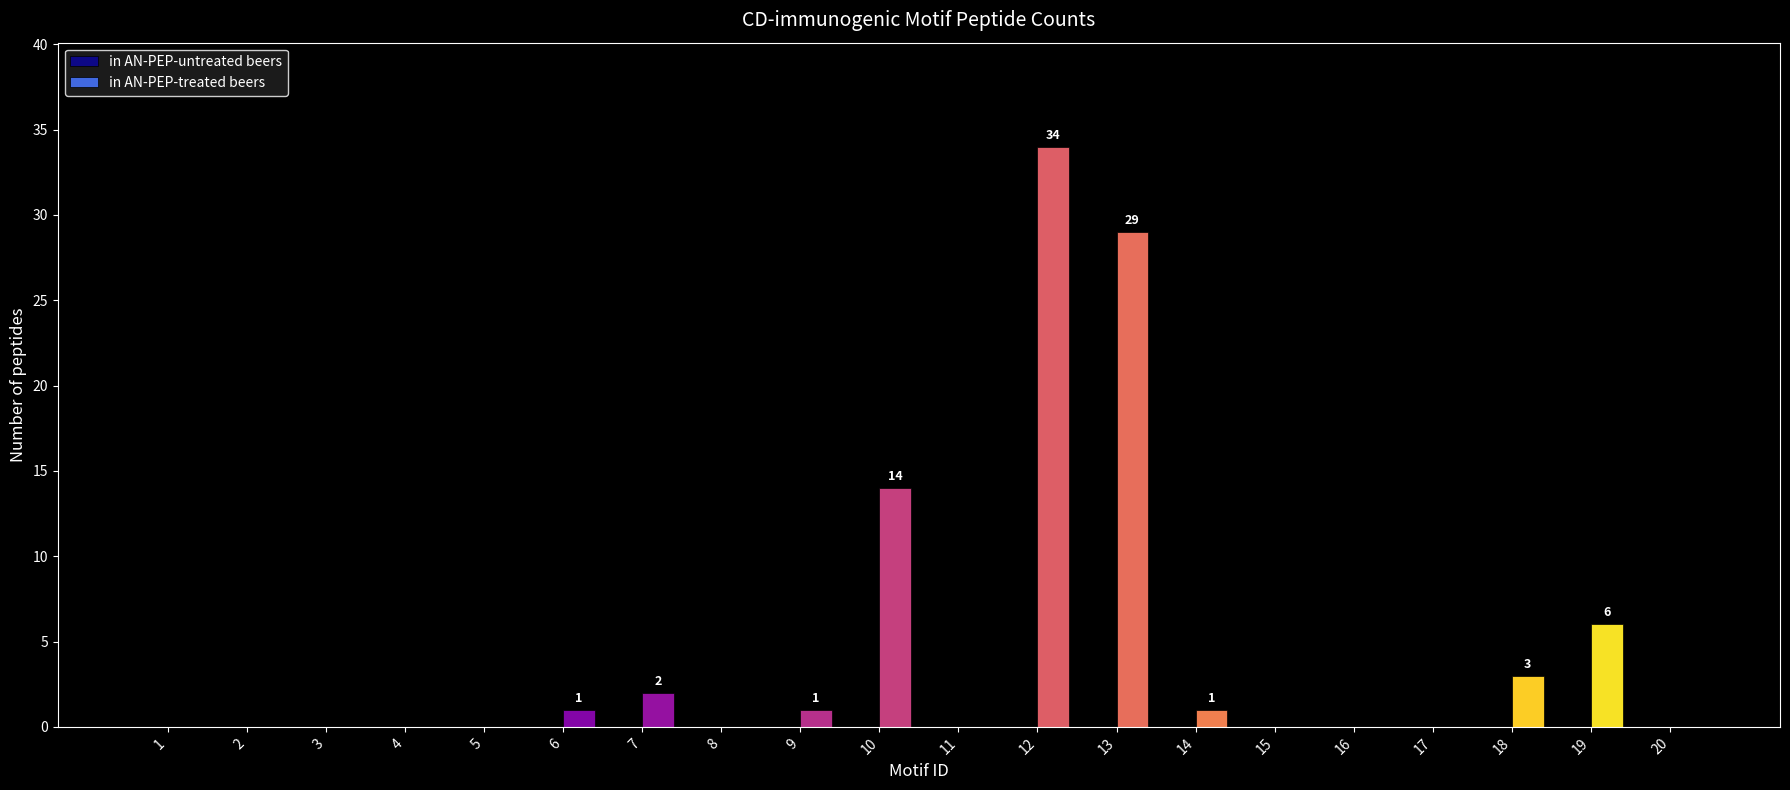

At which label is the value closest to 17?

10